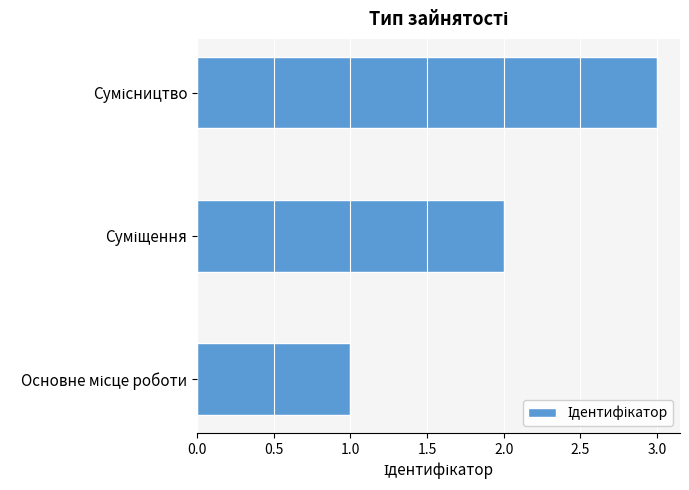

What is the sum of all values?

6